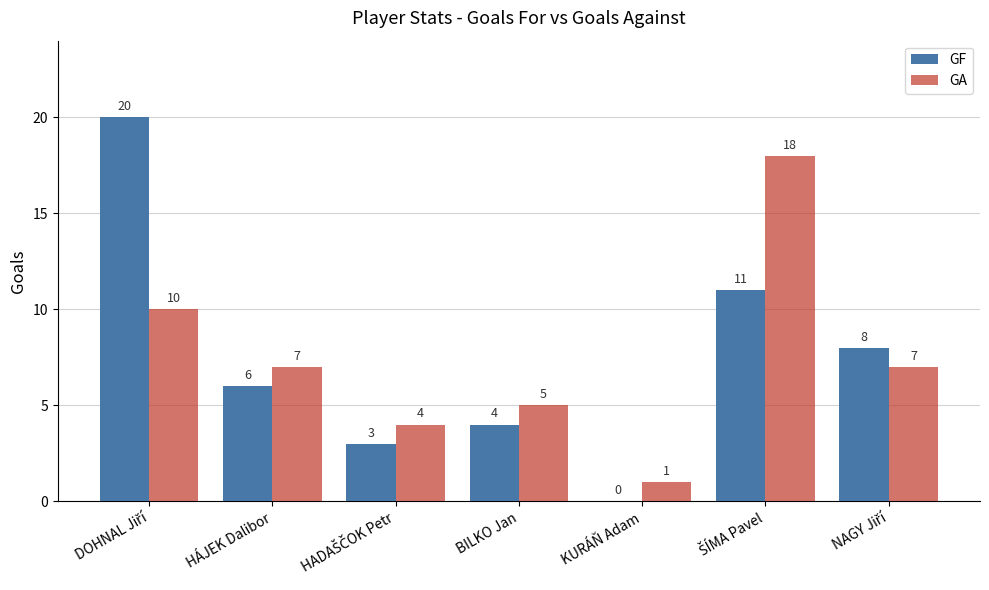

What is the total value across all series at BILKO Jan?

9